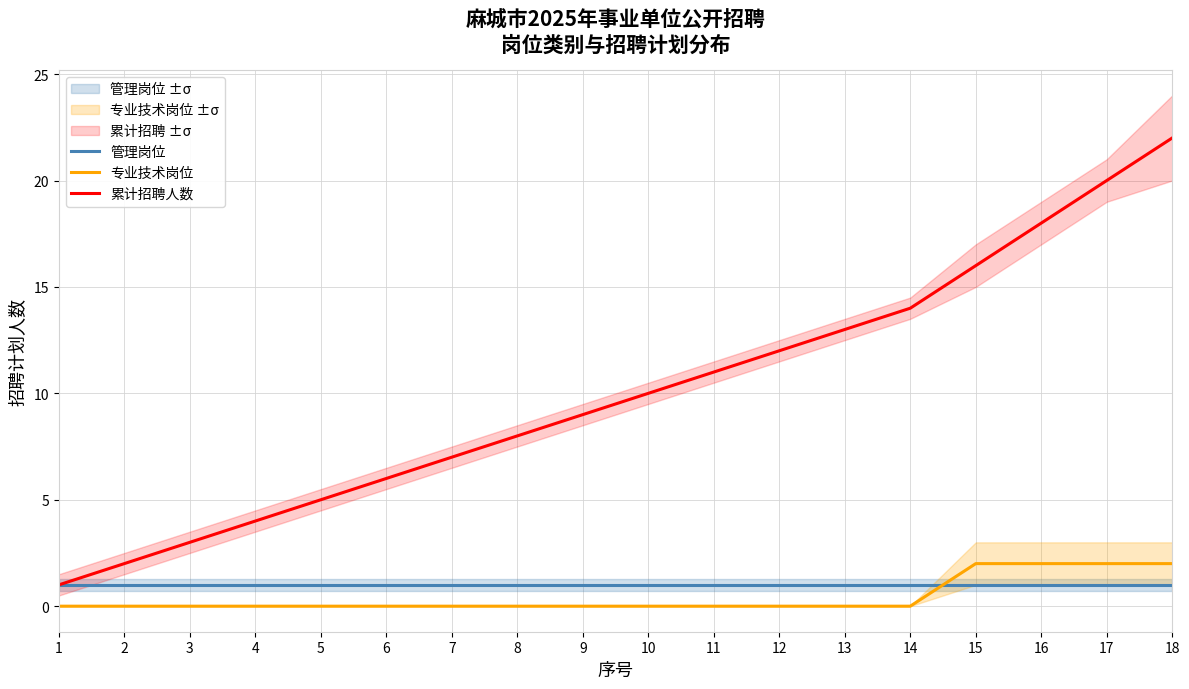

At how many categories does at least one series exceed 17?

3